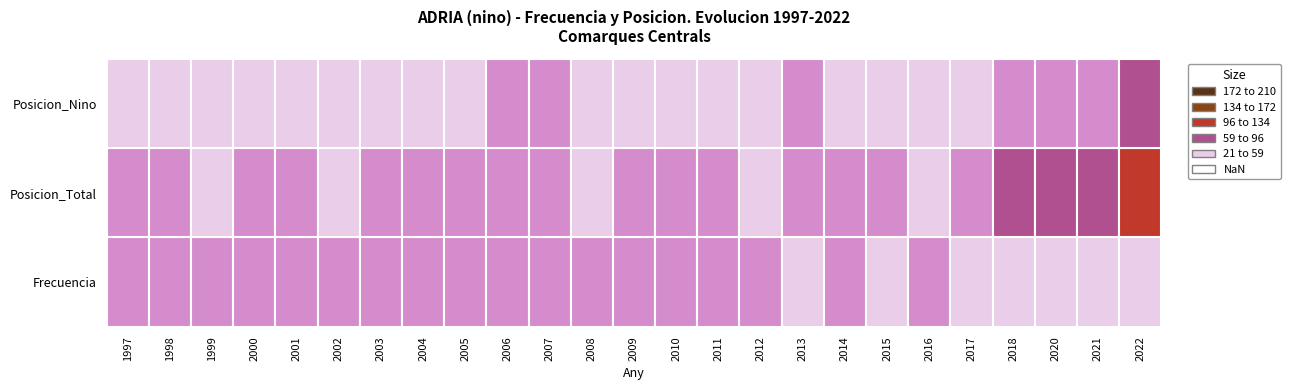

What is the difference between the Frecuencia values at 10 and 3?

8